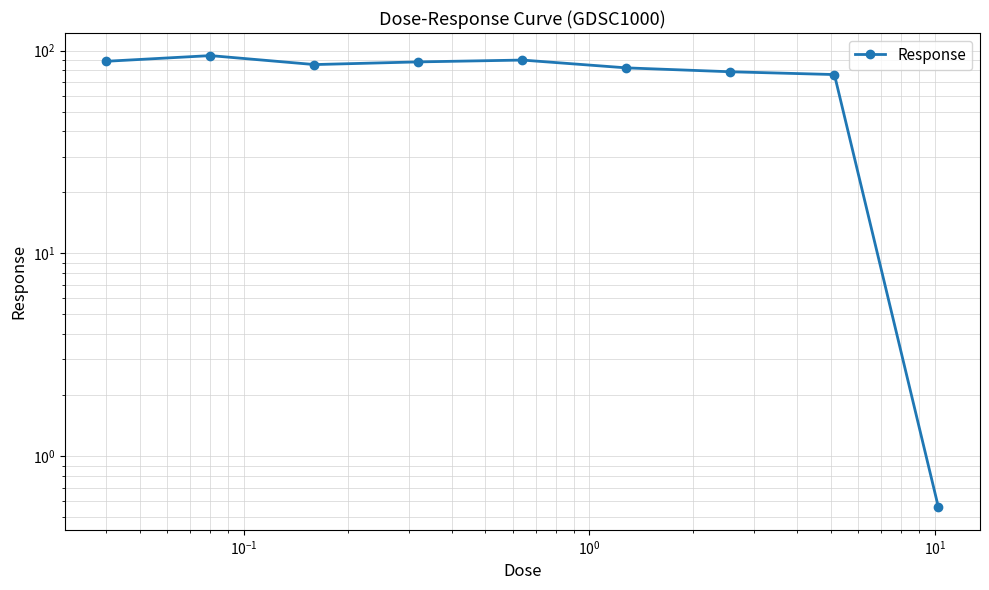

What is the label of the 7th point from the right?

$\mathdefault{10^{-1}}$